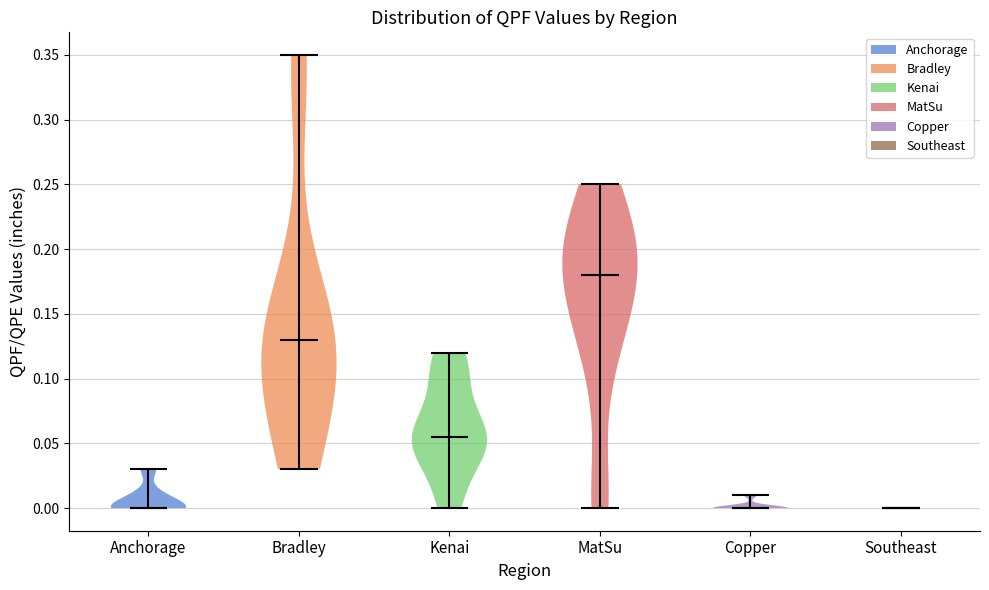

Reading left to right, read every violin against the y-axis: where its median line is, and the lowest and highest points it reaches. The values are not printed on the chart, so give them approximately, as read against the axis.

Anchorage: median line 0.000, lowest point 0.000, highest point 0.030
Bradley: median line 0.130, lowest point 0.030, highest point 0.350
Kenai: median line 0.055, lowest point 0.000, highest point 0.120
MatSu: median line 0.180, lowest point 0.000, highest point 0.250
Copper: median line 0.000, lowest point 0.000, highest point 0.010
Southeast: median line 0.000, lowest point 0.000, highest point 0.000